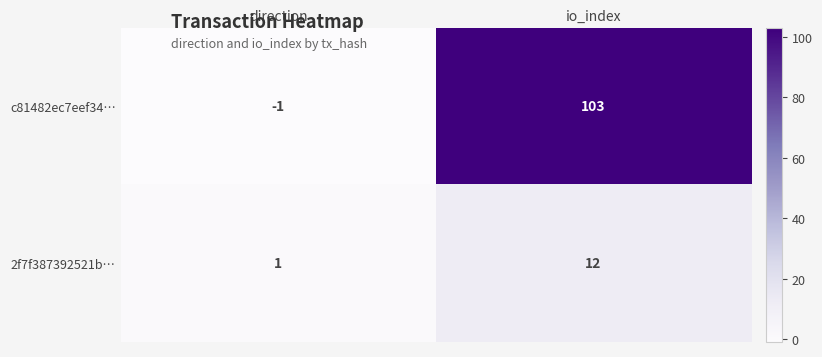

Reading left to right, transcribe all the data shown in this chart.

c81482ec7eef34…: -1	103
2f7f387392521b…: 1	12